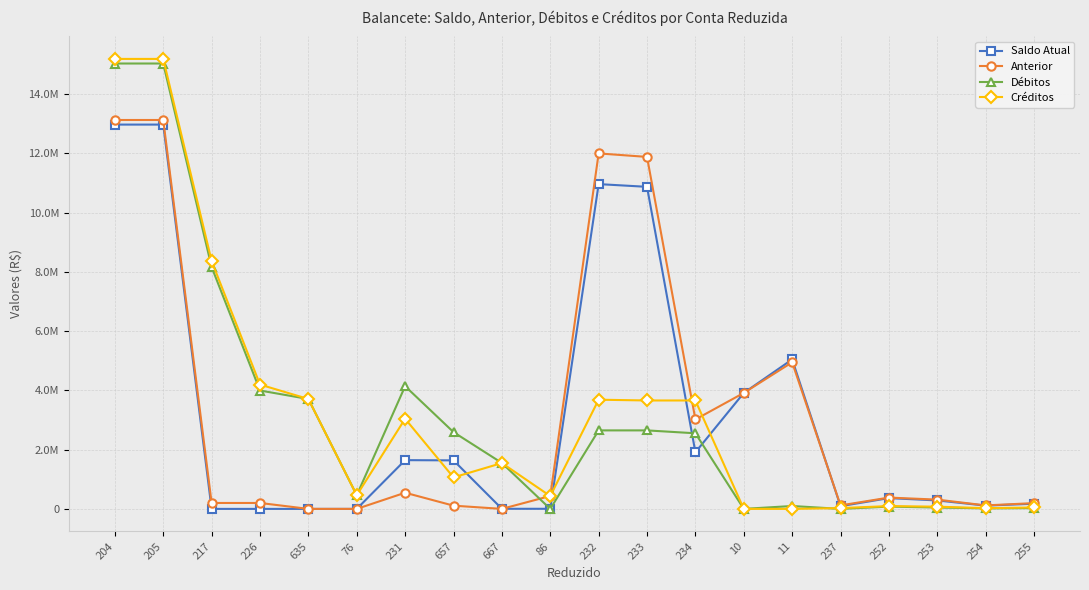

What are all the series names shown in the legend?

Saldo Atual, Anterior, Débitos, Créditos